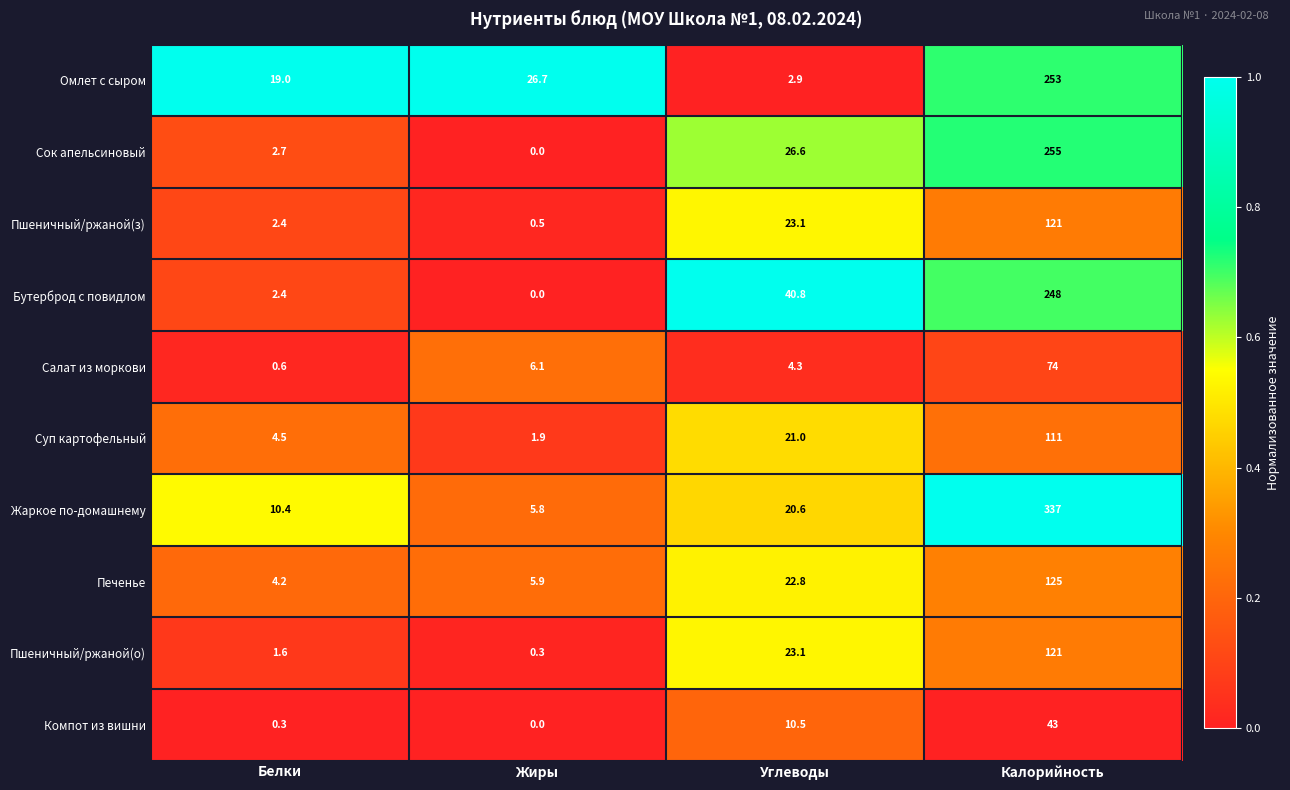

What is the greatest value displayed?

337.0